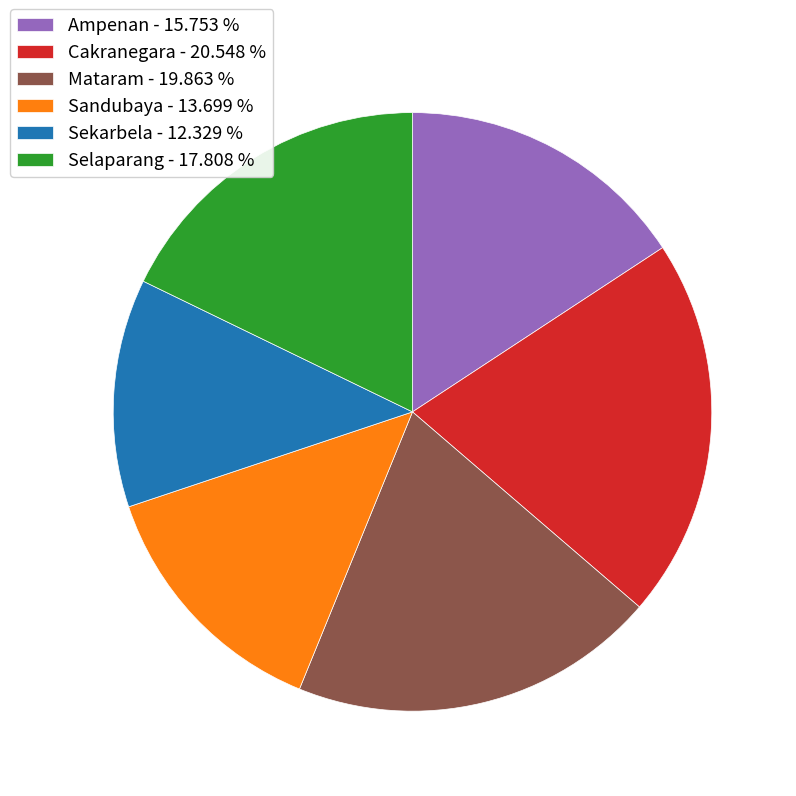

Approximately how many times larger is the value at Ampenan - 15.753 % compared to Selaparang - 17.808 %?

0.9